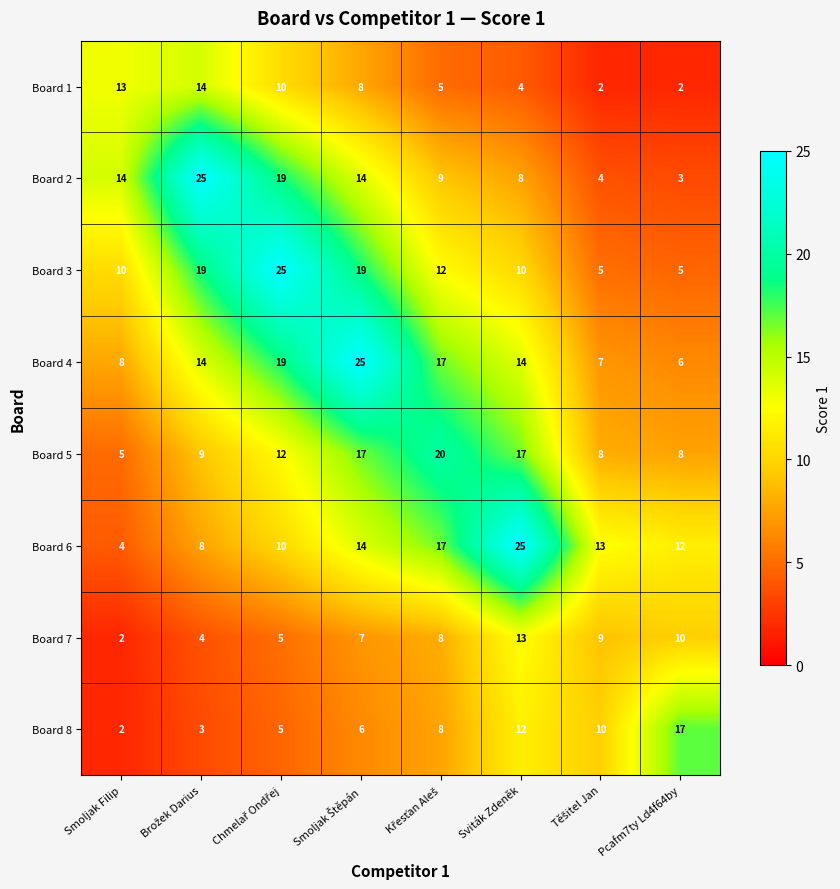

The Board 4 series shows 13 at Smoljak Filip. True or false?

False